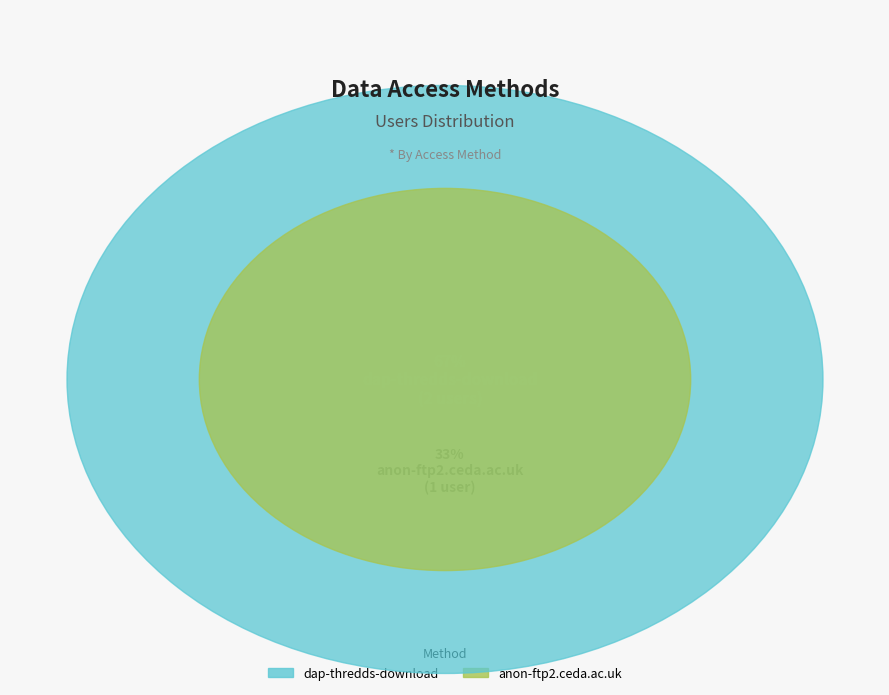

Rank the categories by value from highest to lowest.

dap-thredds-download, anon-ftp2.ceda.ac.uk